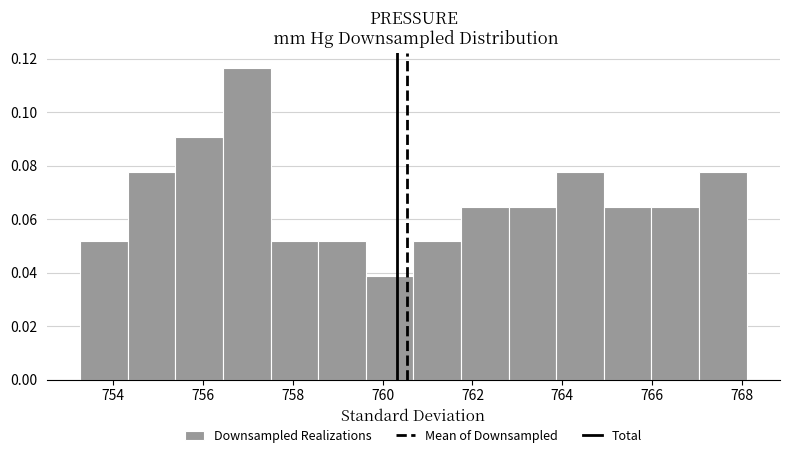

Reading left to right, transcribe this chart: for each bar, give the range it covers on the x-axis and its height. Neither the bar edges nor the heights are printed on the chart, so give them approximately, as read against the axes.

753.2 to 754.4: 0.052
754.4 to 755.4: 0.078
755.4 to 756.4: 0.090
756.4 to 757.6: 0.116
757.6 to 758.6: 0.052
758.6 to 759.6: 0.052
759.6 to 760.6: 0.038
760.6 to 761.8: 0.052
761.8 to 762.8: 0.064
762.8 to 763.8: 0.064
763.8 to 765.0: 0.078
765.0 to 766.0: 0.064
766.0 to 767.0: 0.064
767.0 to 768.2: 0.078